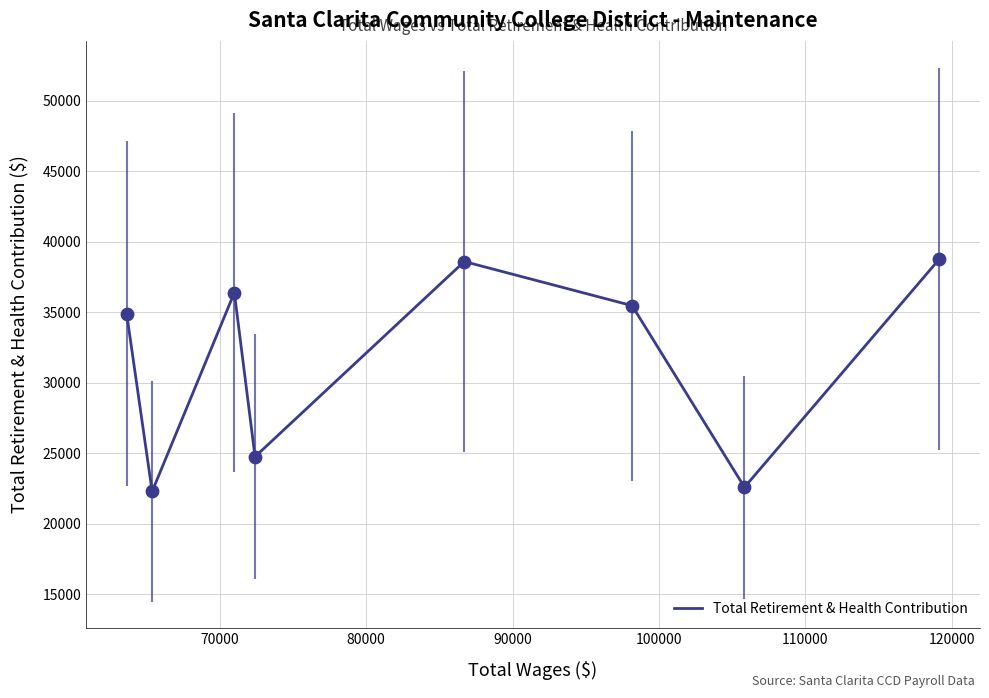

Between 90000 and 110000, which is larger?

110000